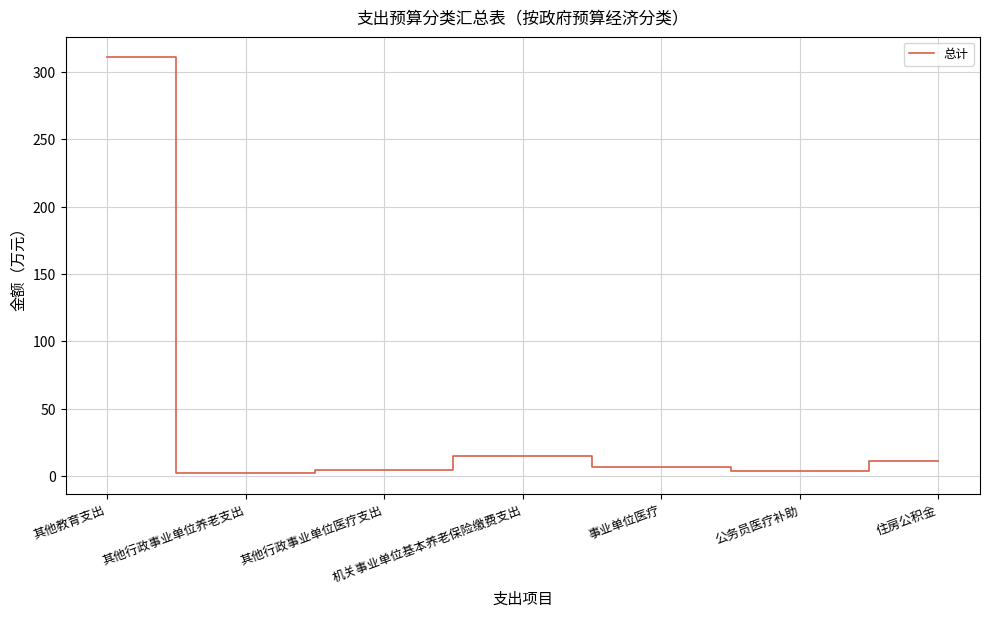

What is the greatest value displayed?

310.9